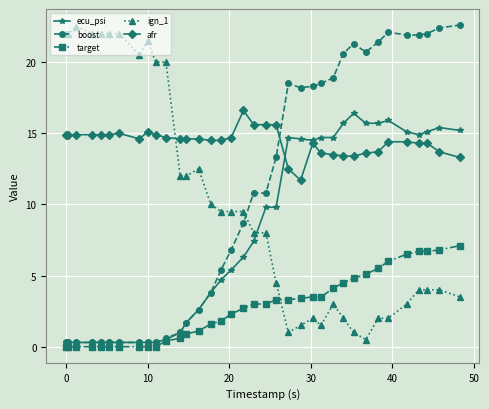

Which series has the largest total across all categories?

afr